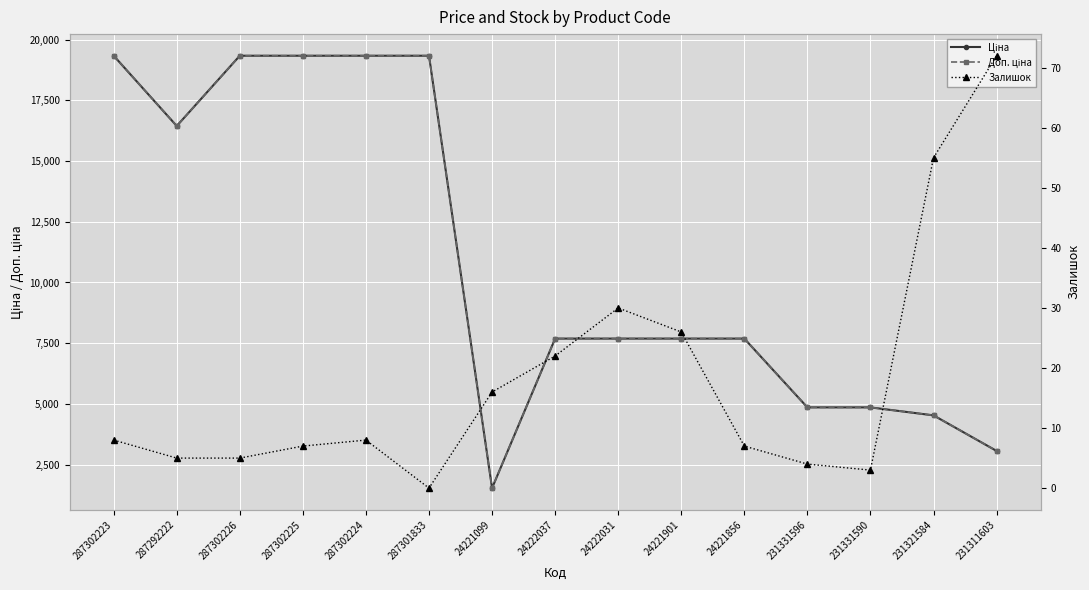

What is the approximate value of Доп. ціна at 24221856?

7688.0